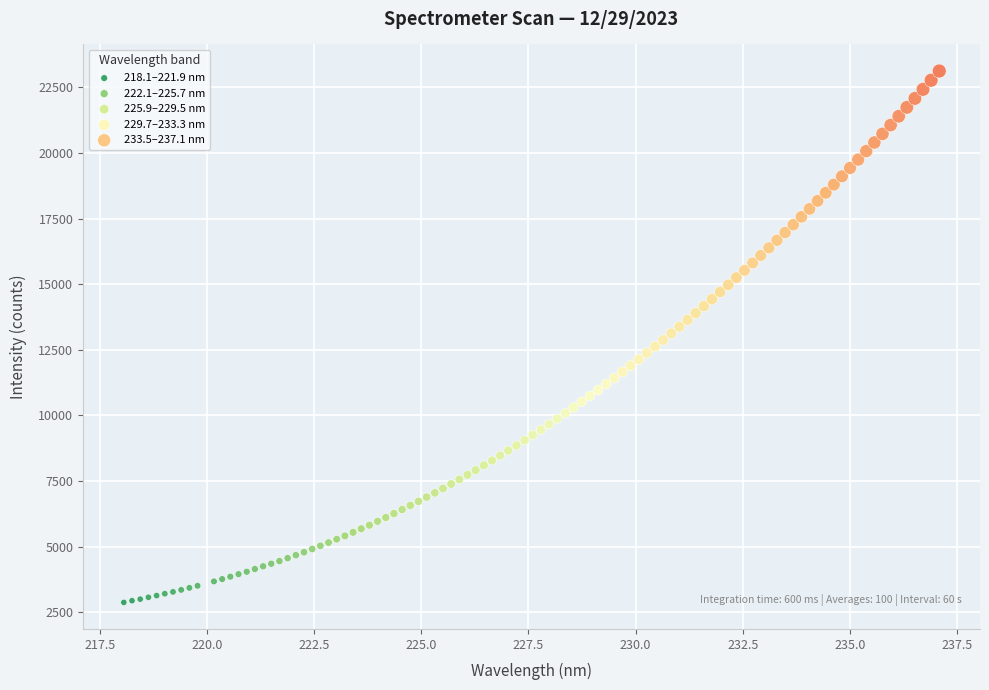

Which series has the widest spread of Y values?

233.5–237.1 nm